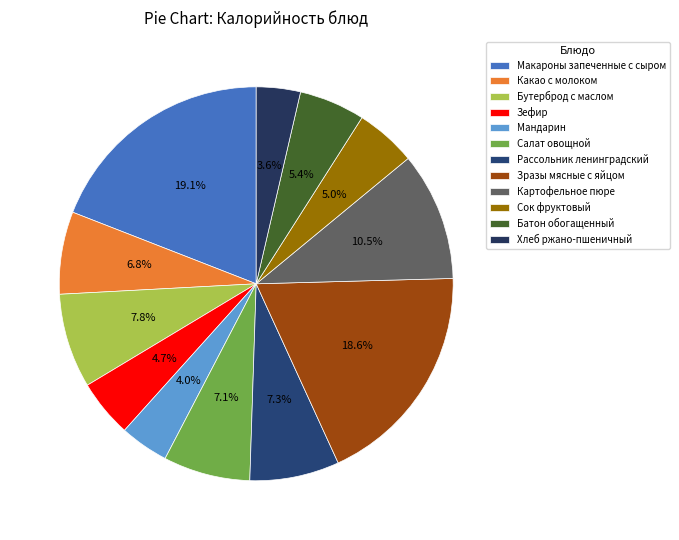

The Макароны запеченные с сыром slice represents 5% of the pie. True or false?

False